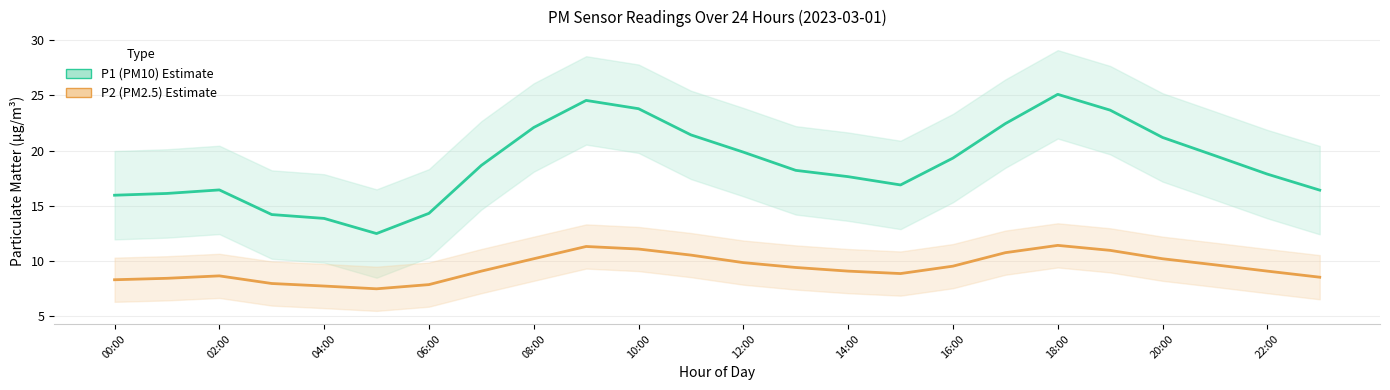

Which series changed the most between 06:00 and 20:00?

P1 (PM10)